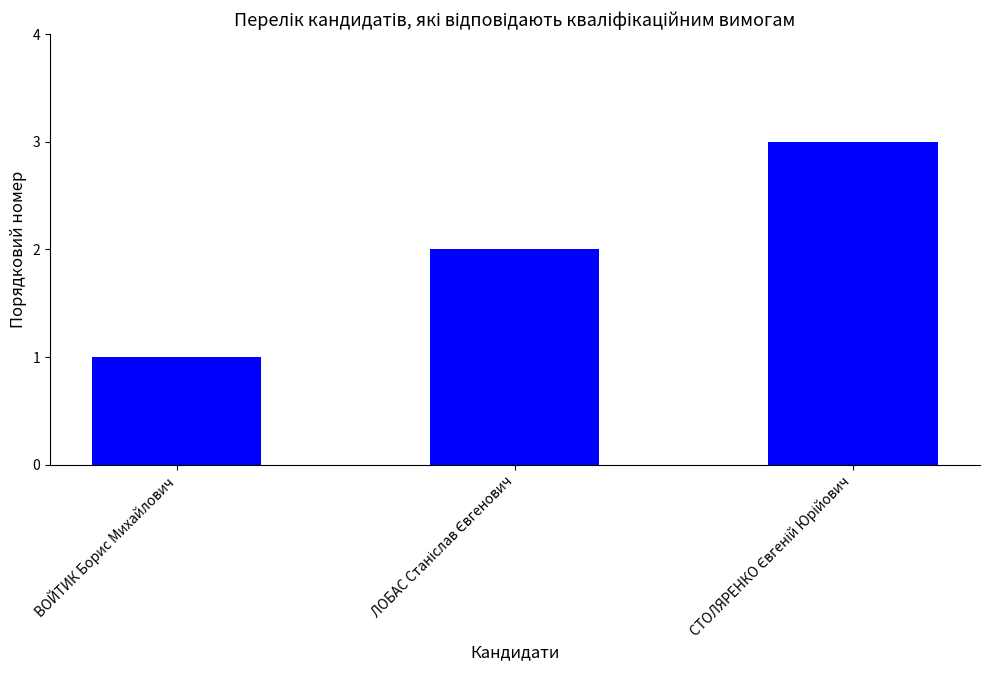

Reading left to right, list all the values displayed in this chart.

1	2	3